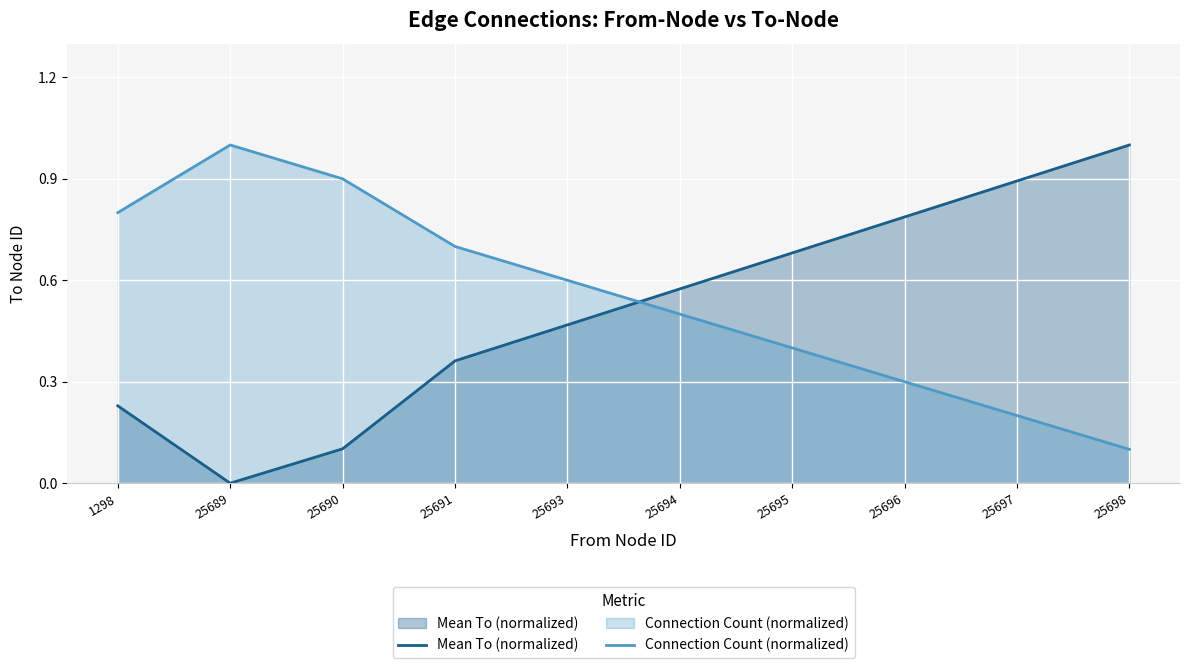

After their last crossing, which series has the higher values: Mean To (normalized) or Connection Count (normalized)?

Mean To (normalized)